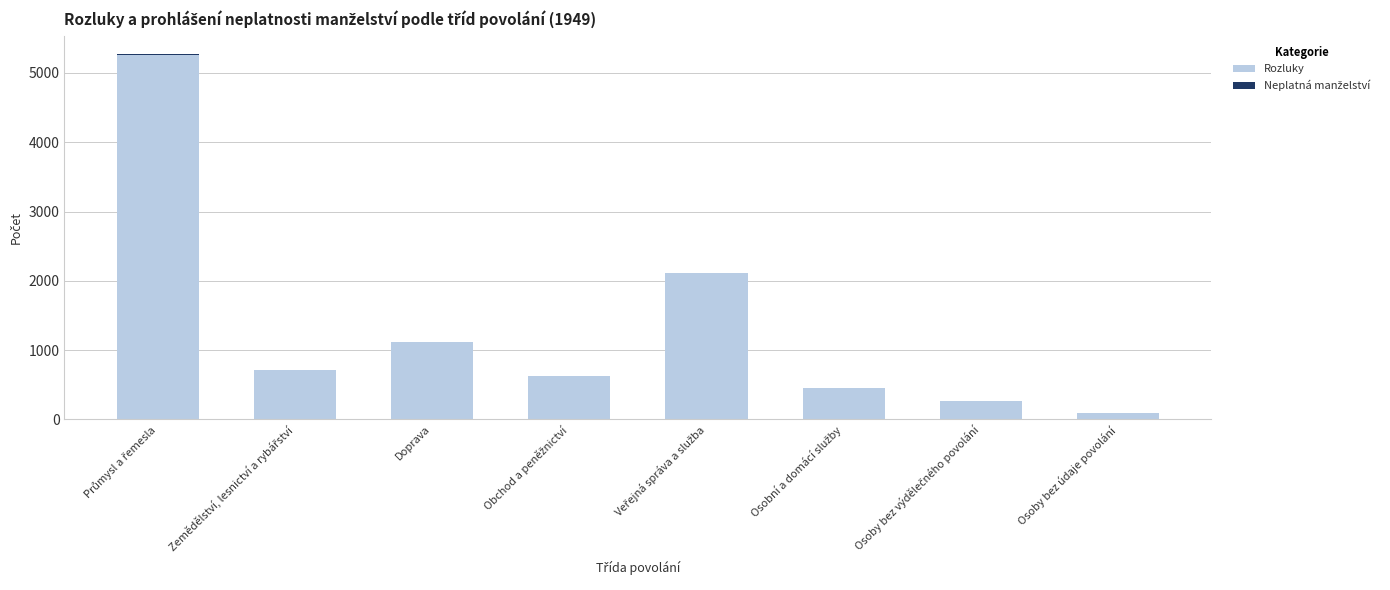

Does the chart contain stacked bars?

Yes